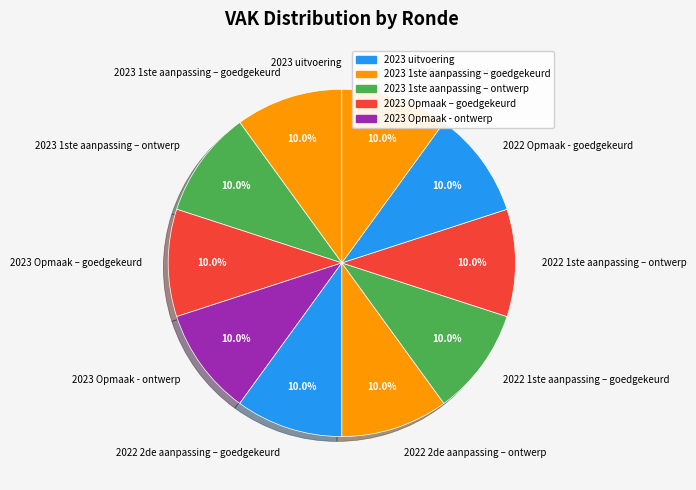

True or false: 2022 1ste aanpassing – ontwerp accounts for 3% of the total.

False